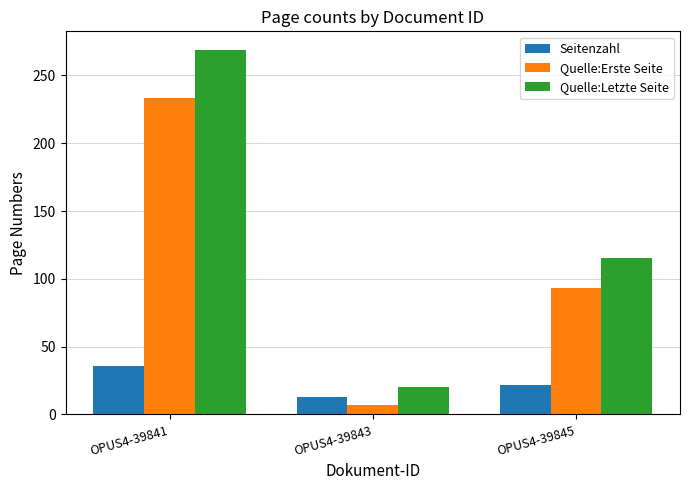

Is it true that Quelle:Letzte Seite equals 440 at OPUS4-39841?

False